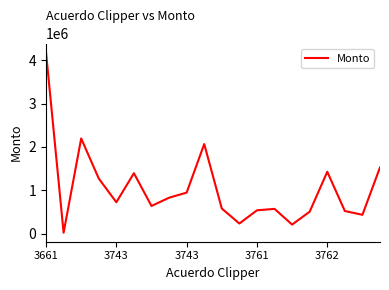

What is the difference between the maximum and minimum values?

4149484.6